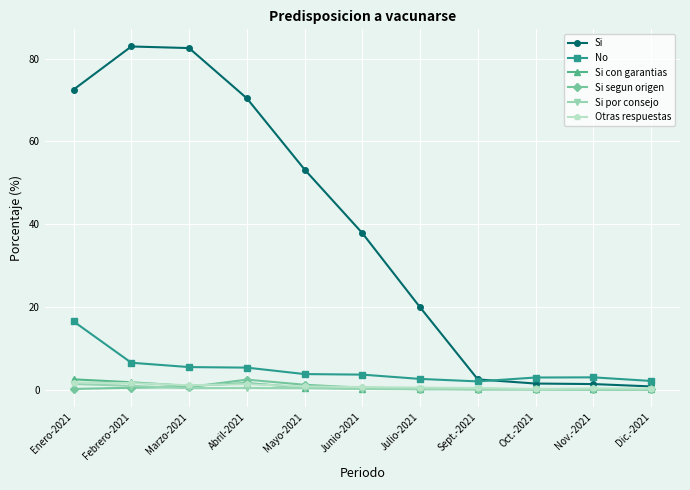

The Si con garantias series shows 1.8 at Febrero-2021. True or false?

True